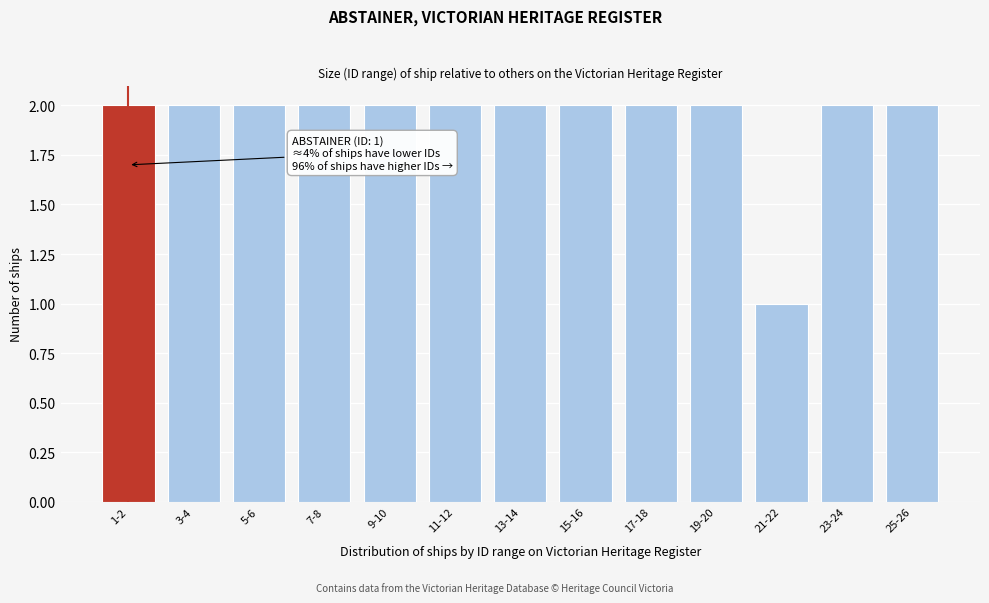

Reading right to left, what are all the values shown in this chart?

25-26=2	23-24=2	21-22=1	19-20=2	17-18=2	15-16=2	13-14=2	11-12=2	9-10=2	7-8=2	5-6=2	3-4=2	1-2=2